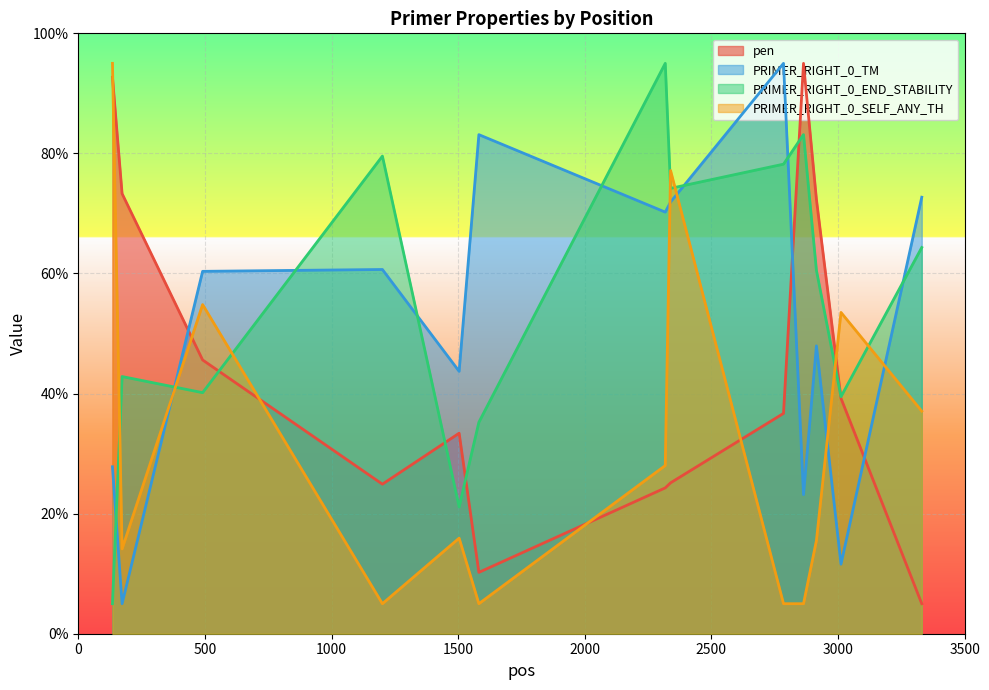

Which category has the lowest value in the pen series?

3331